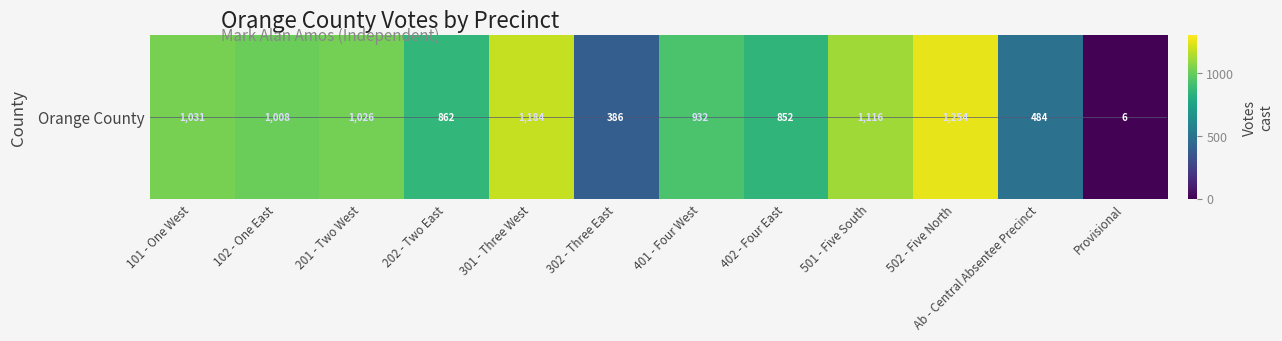

What is the sum of all values?

10141